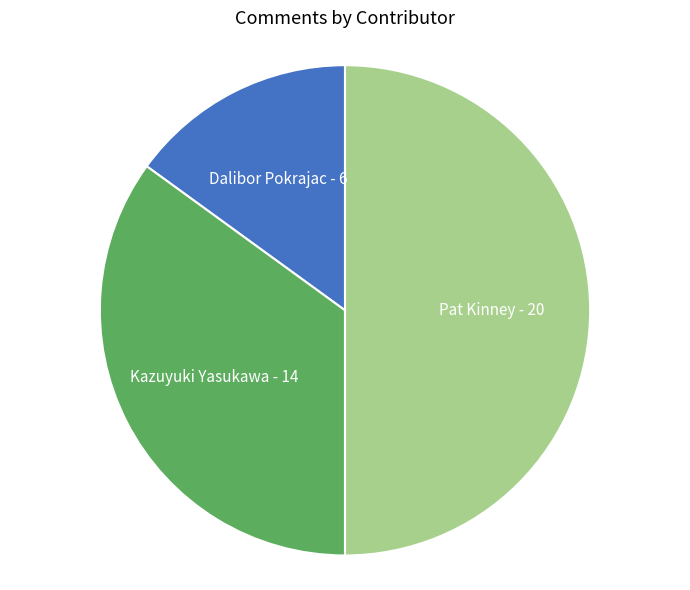

Does Kazuyuki Yasukawa account for over 50% of the chart?

No